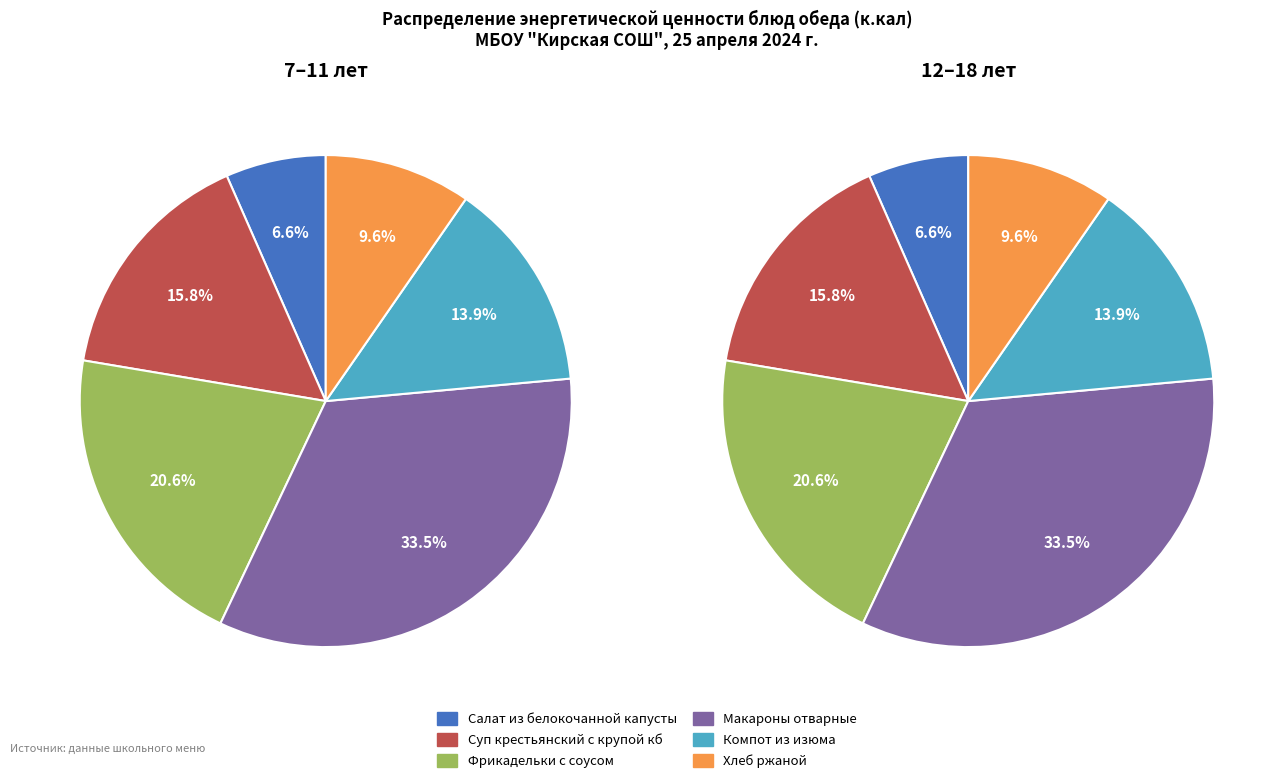

The Фрикадельки с соусом slice represents 6% of the pie. True or false?

False